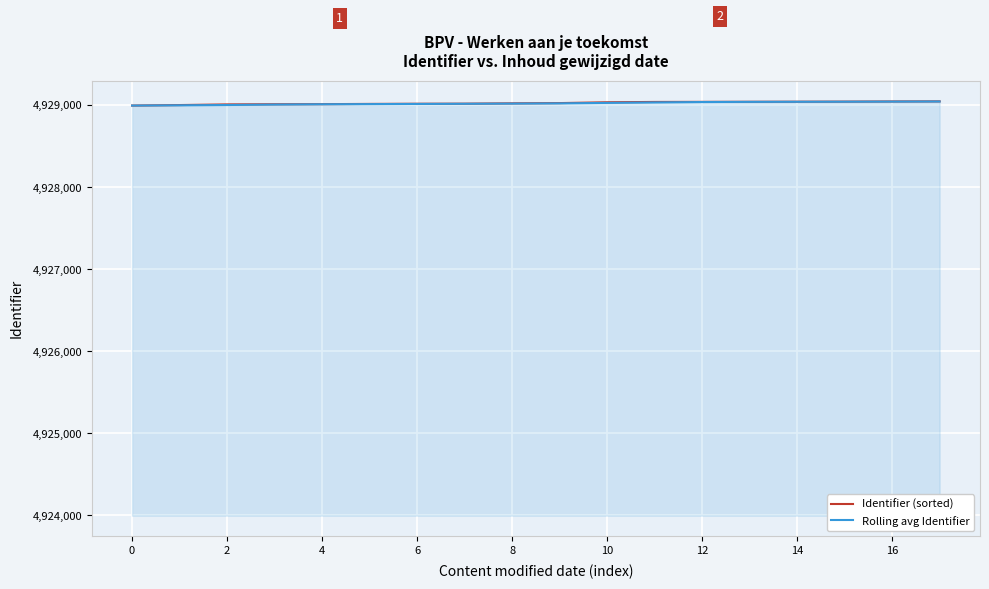

What is the maximum value shown in the chart?

4929048.0